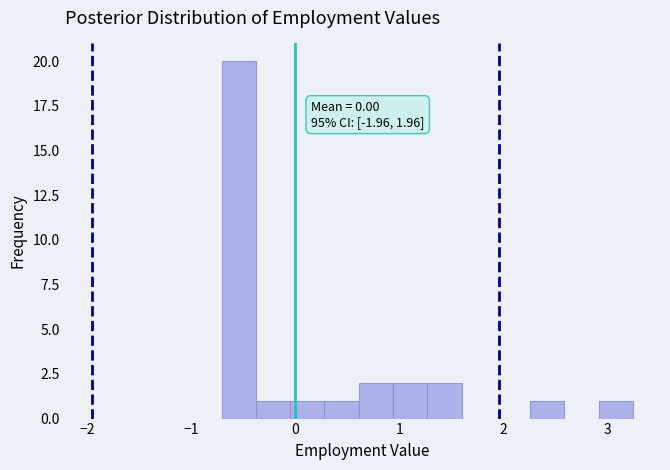

Read against the x-axis, roughly where is the centre of the tallest bar?

-0.5